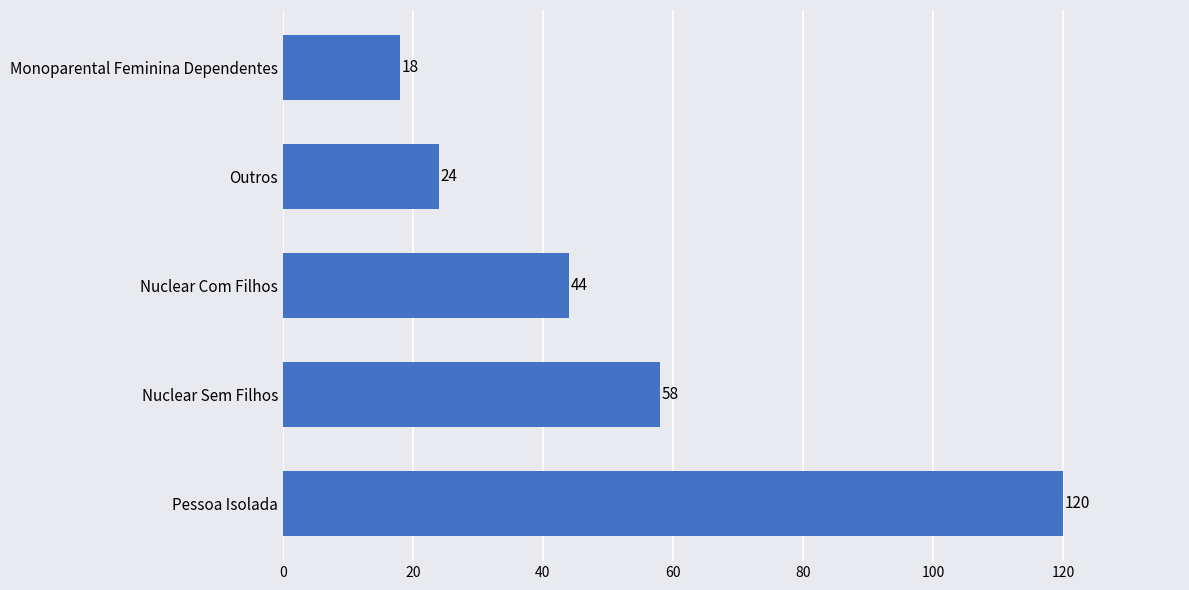

How many bars are there in total?

5